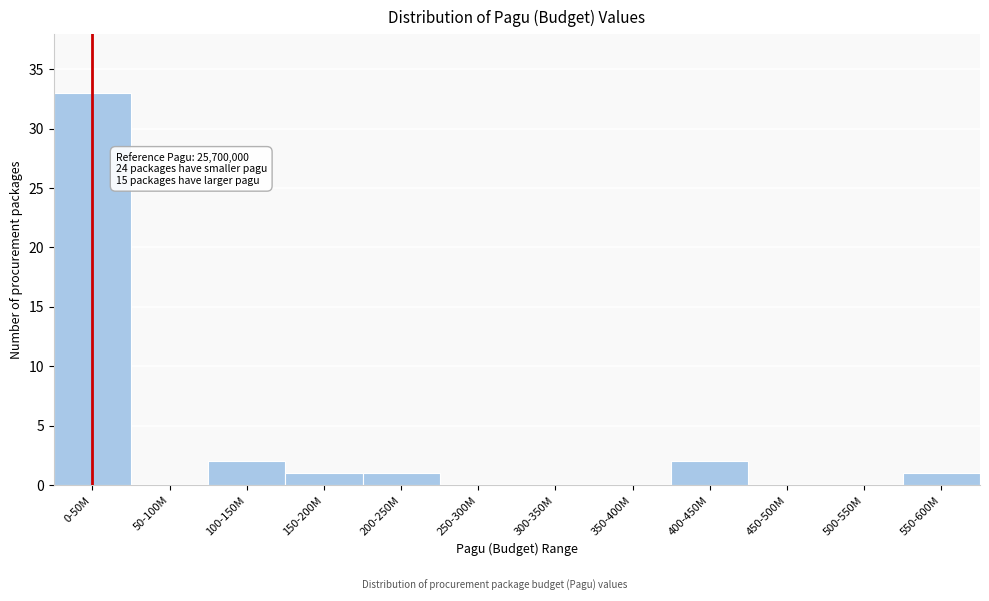

Reading left to right, list all the values displayed in this chart.

0-50M=33	50-100M=0	100-150M=2	150-200M=1	200-250M=1	250-300M=0	300-350M=0	350-400M=0	400-450M=2	450-500M=0	500-550M=0	550-600M=1